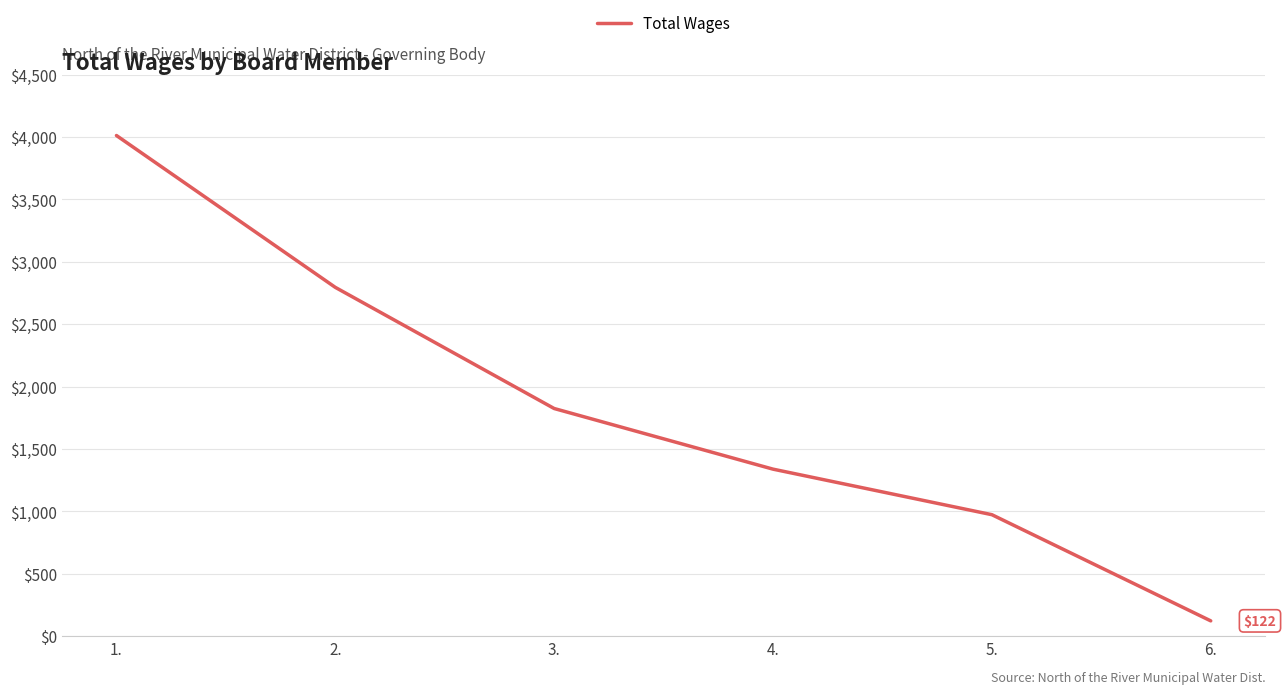

How many values are below 1824?

3